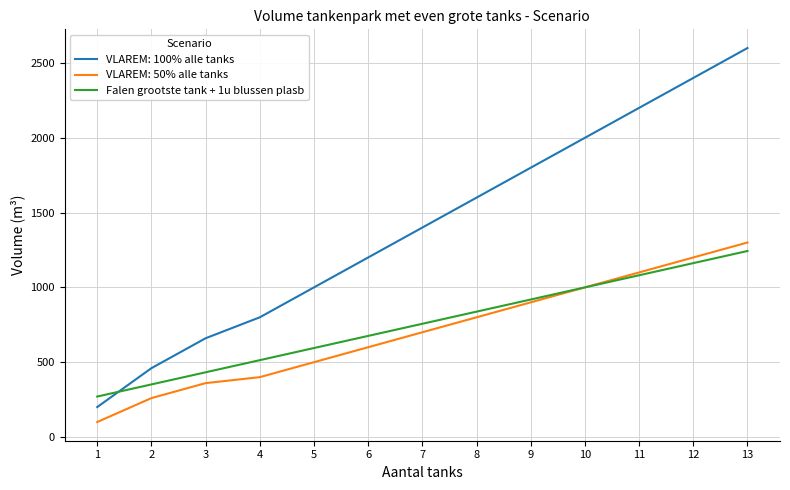

How many lines are shown in the chart?

3